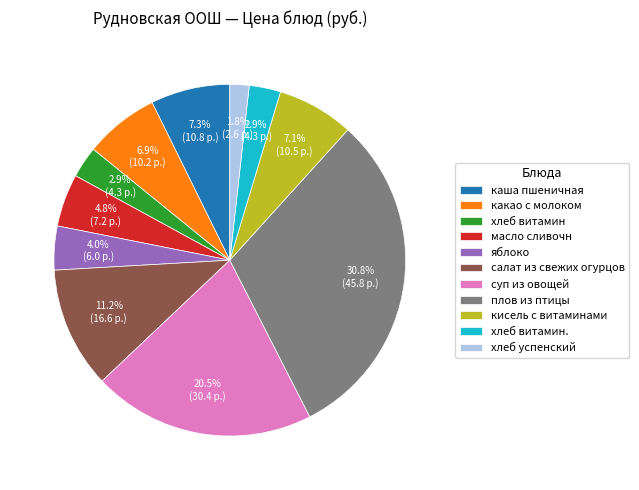

What percentage is the хлеб витамин. slice, to the nearest percent?

3%